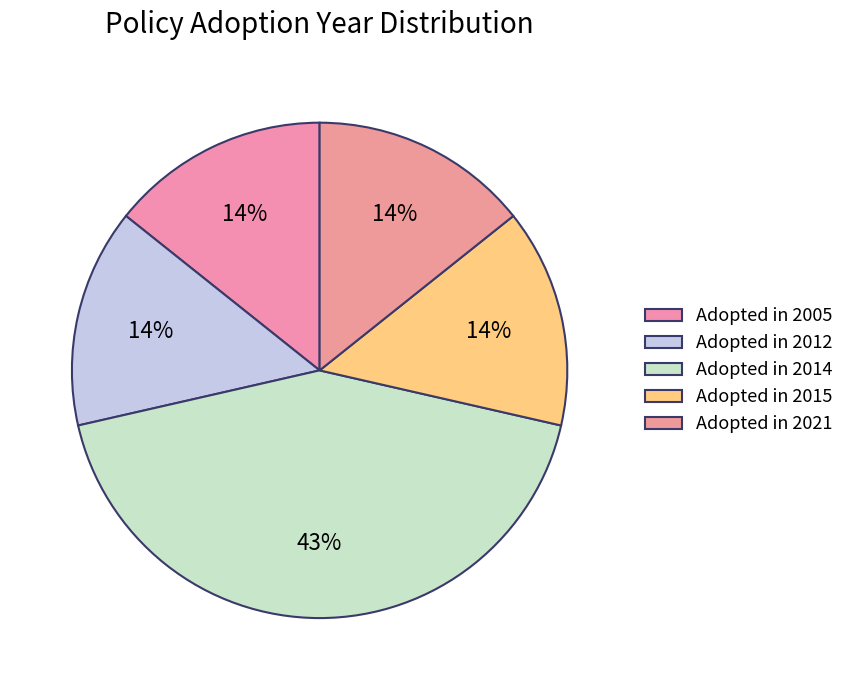

Does any single category account for the majority?

No